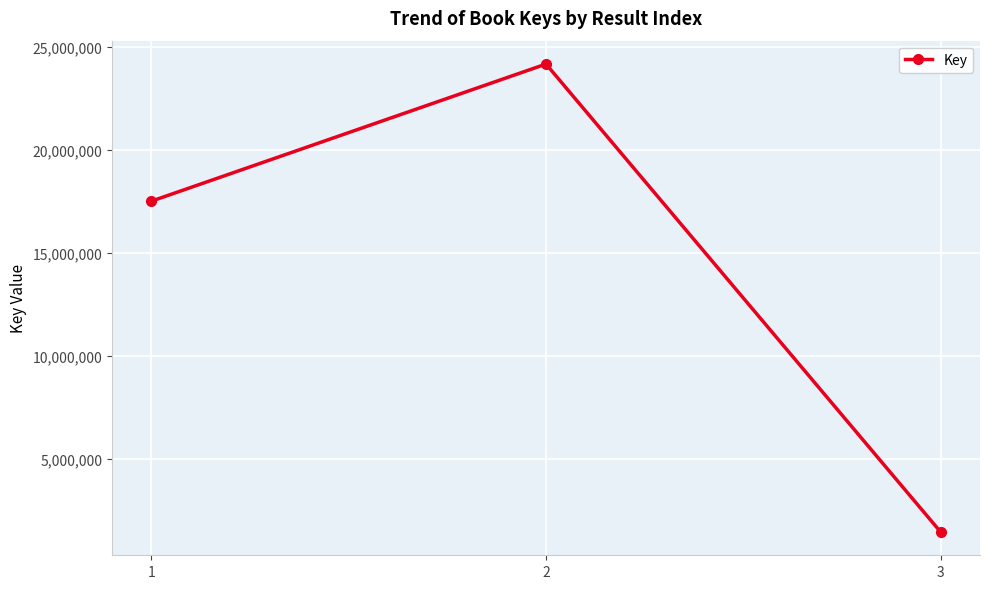

List the labels in order of value, largest first.

2, 1, 3